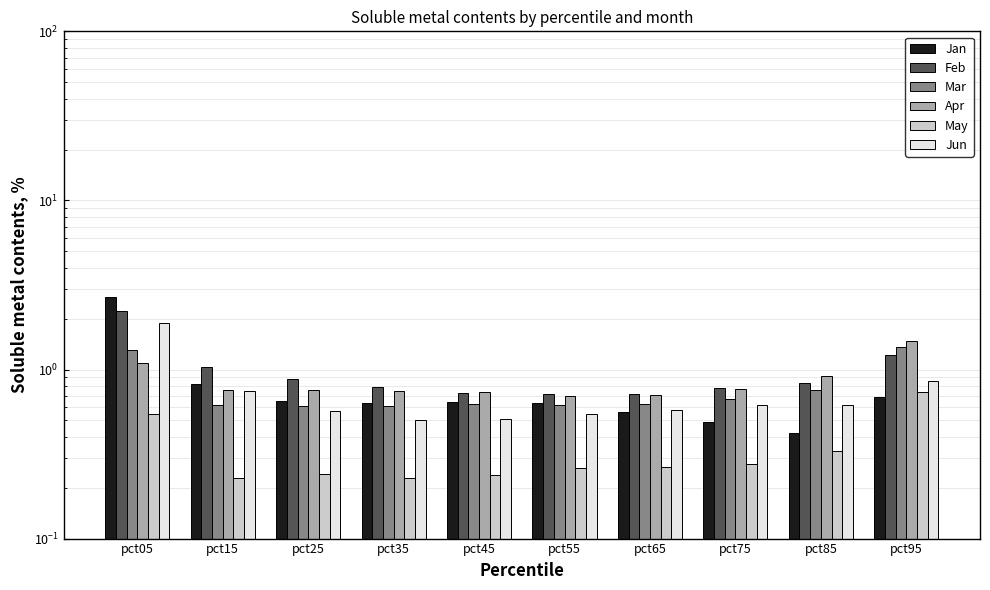

What is the average value of the May series?

0.3